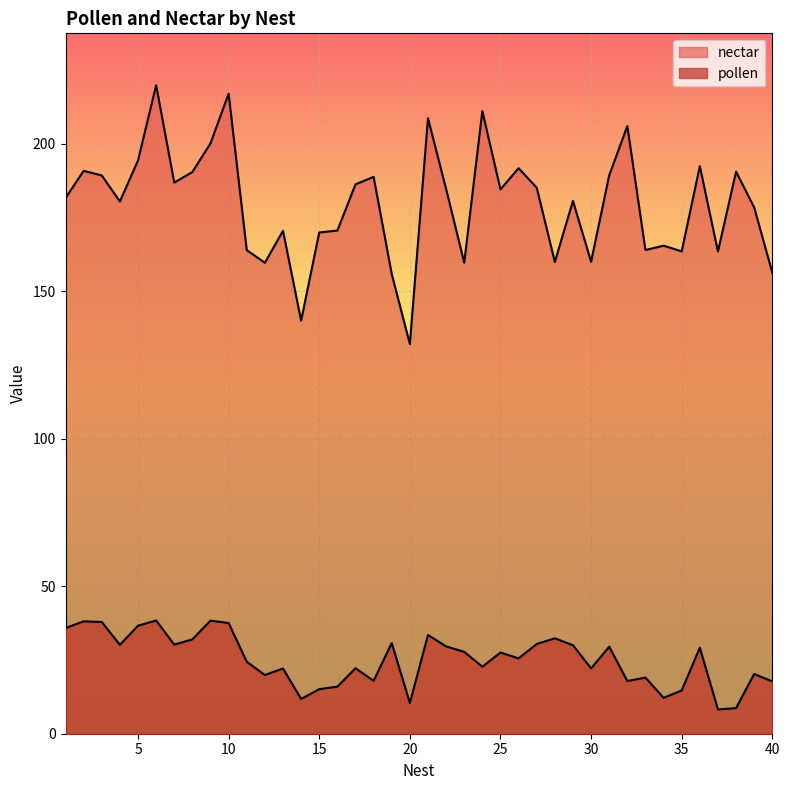

Where is the first local minimum for nectar?

4